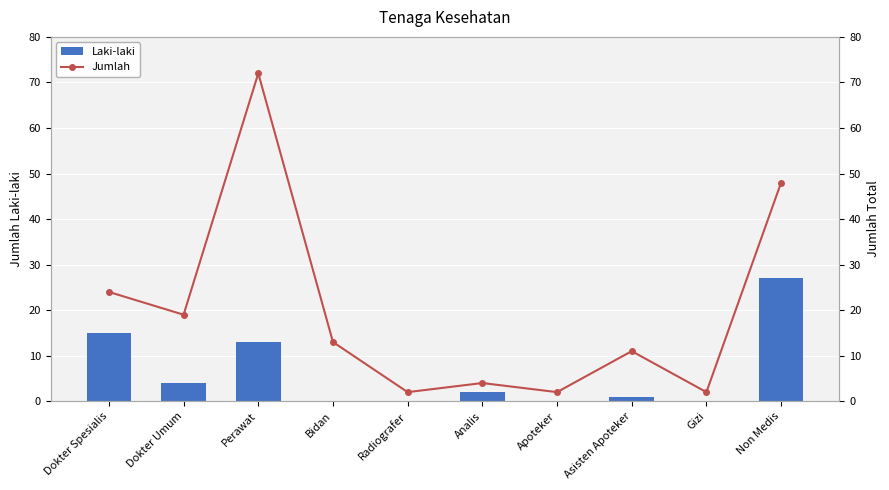

Which label corresponds to the smallest value in the chart?

Bidan